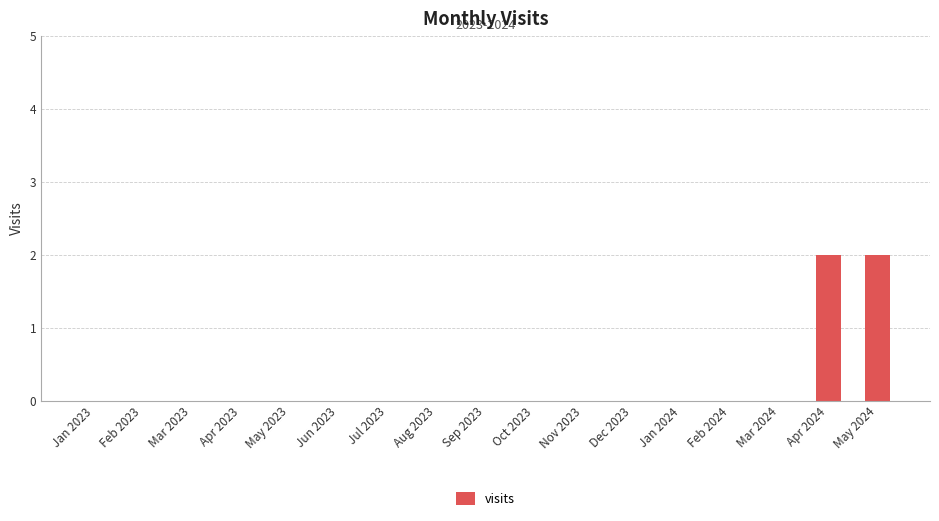

What is the sum of all values?

4